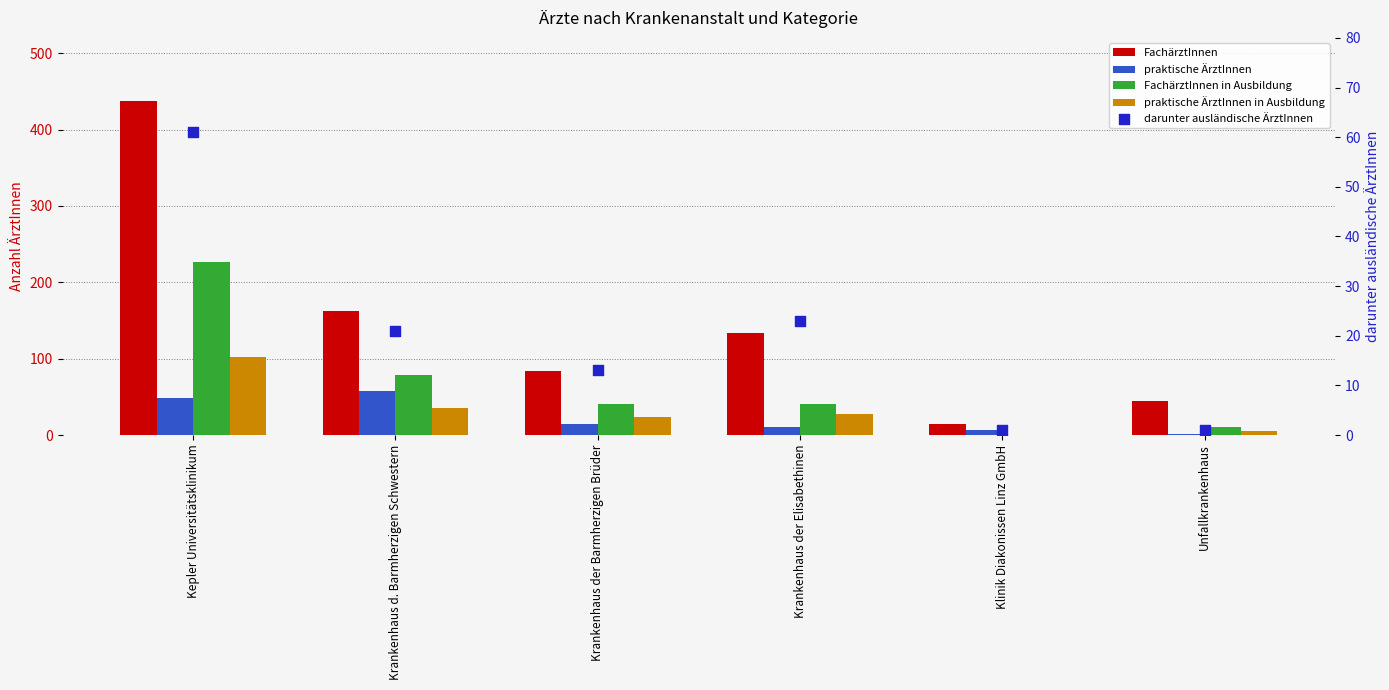

At how many categories does at least one series exceed 396?

1